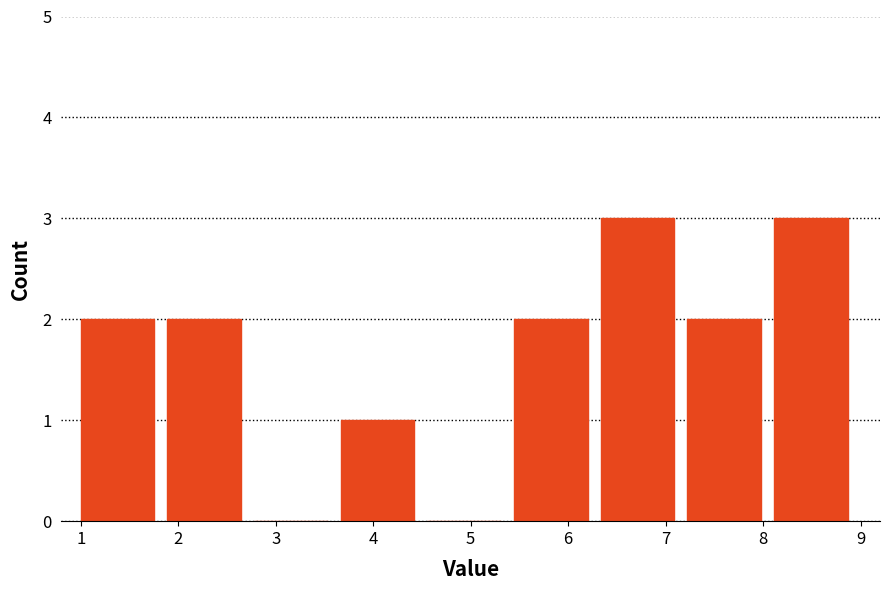

Reading left to right, transcribe this chart: for each bar, give the range it covers on the x-axis and its height. Neither the bar edges nor the heights are printed on the chart, so give them approximately, as read against the axes.

1.0 to 1.9: 2
1.9 to 2.8: 2
2.8 to 3.7: 0
3.7 to 4.6: 1
4.6 to 5.4: 0
5.4 to 6.3: 2
6.3 to 7.2: 3
7.2 to 8.1: 2
8.1 to 9.0: 3